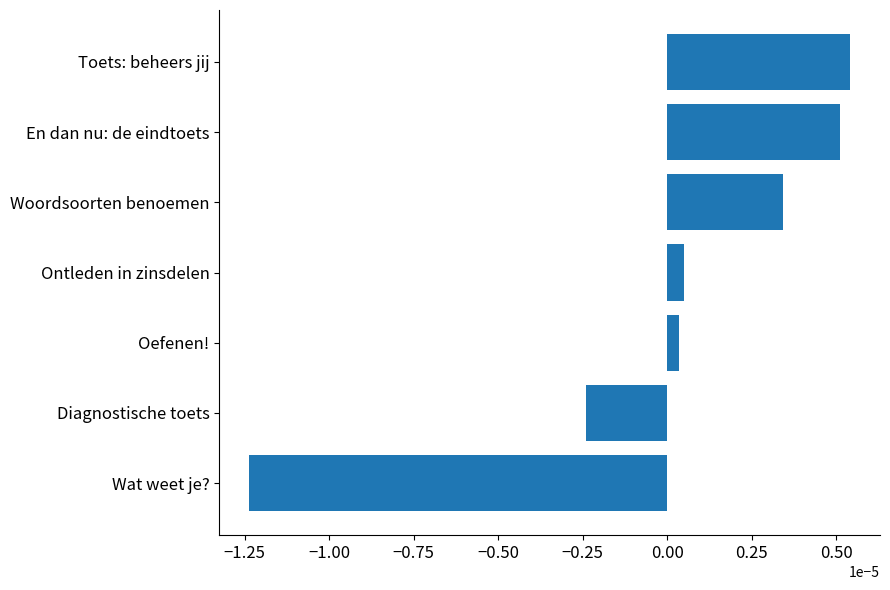

Which label corresponds to the smallest value in the chart?

Wat weet je?